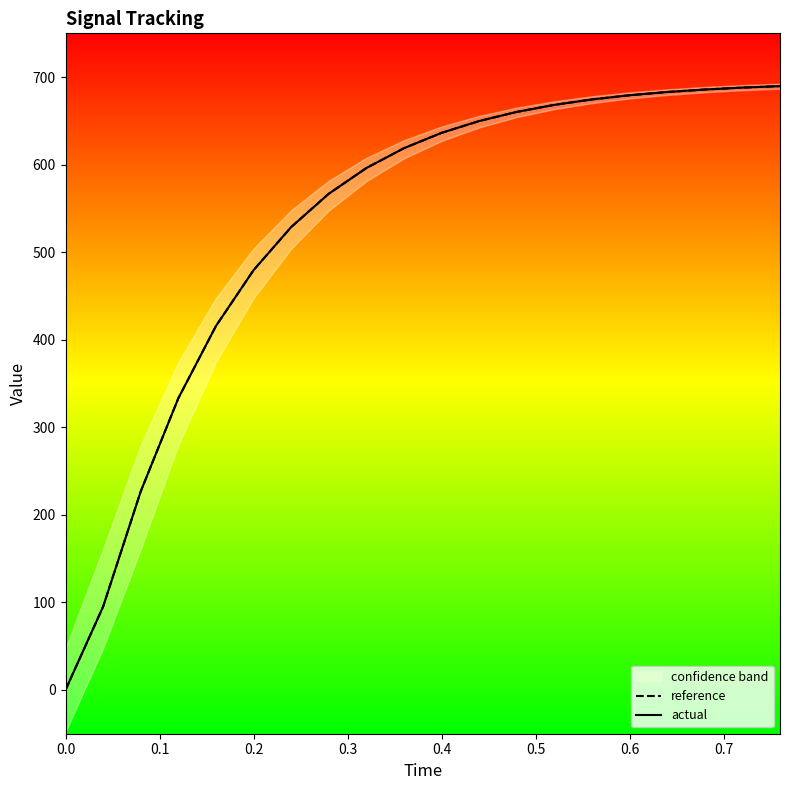

How many values in reference are above zero?

19